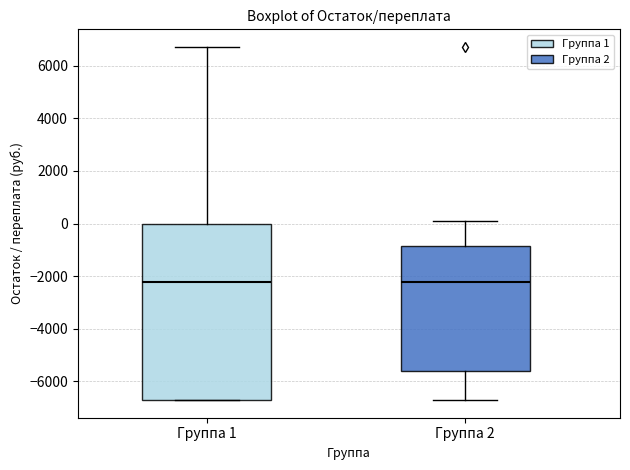

Comparing the boxes themselves (not the whiskers), which one is the tallest?

Группа 1